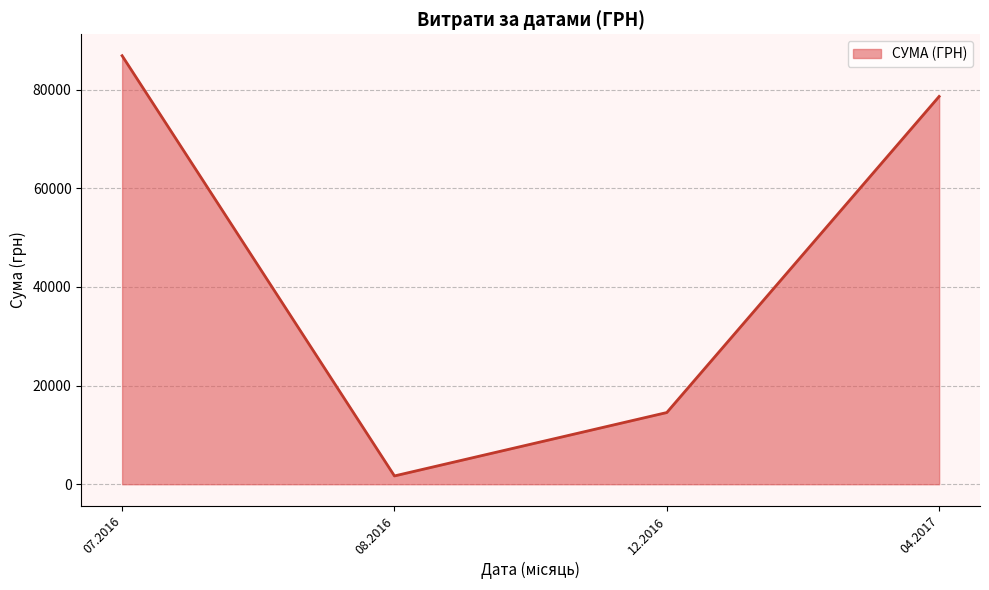

At which category does the data reach its first local valley?

08.2016